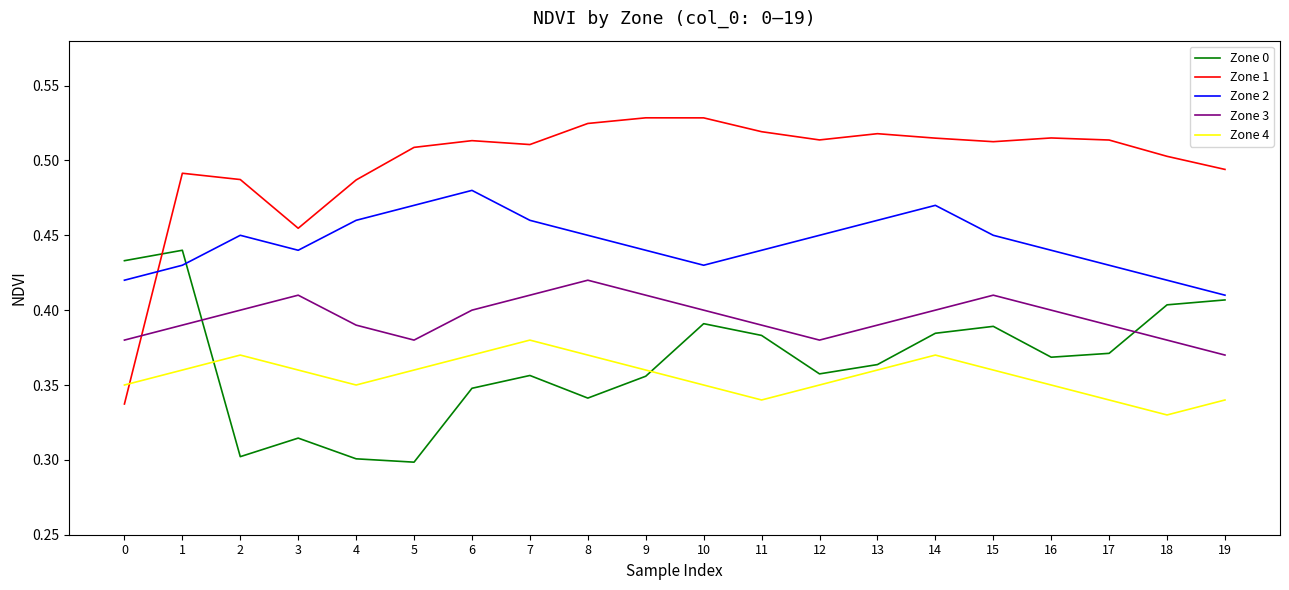

What is the difference between the second highest and minimum values in the Zone 0 series?

0.1